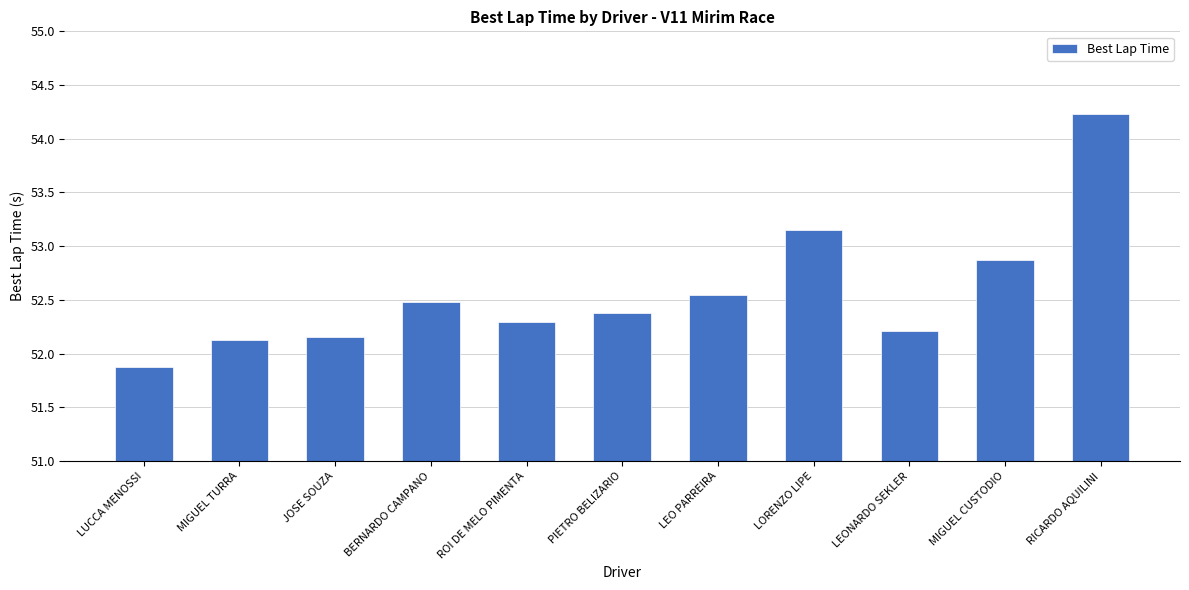

What position from the left is RICARDO AQUILINI?

11